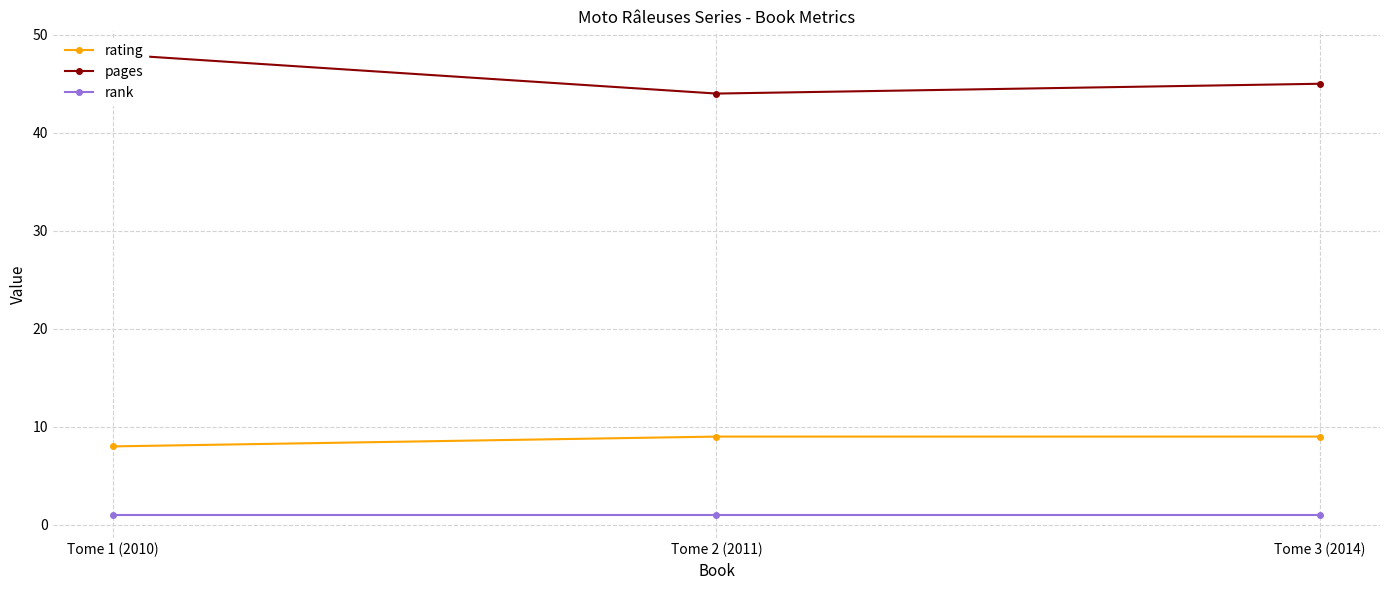

What is the maximum value shown in the chart?

48